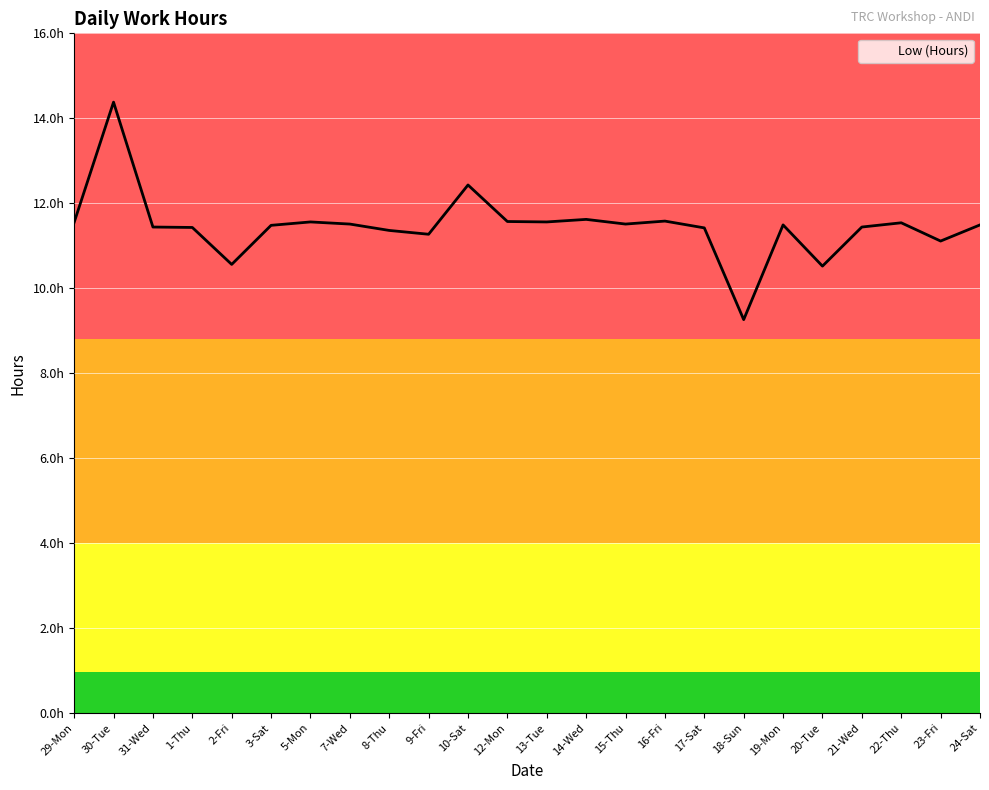

At which category does the data reach its first local peak?

30-Tue